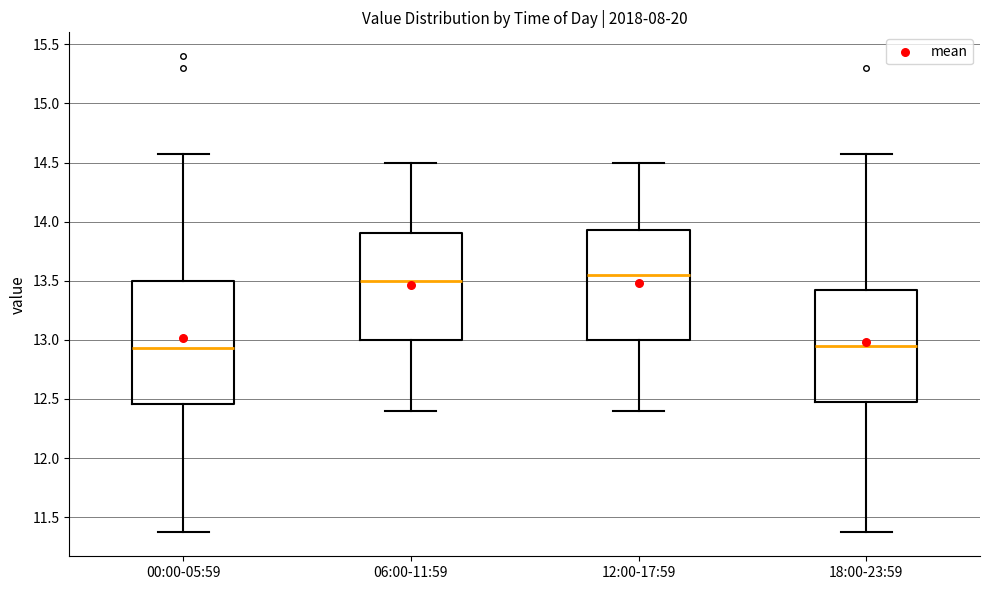

Comparing the boxes themselves (not the whiskers), which one is the tallest?

00:00-05:59